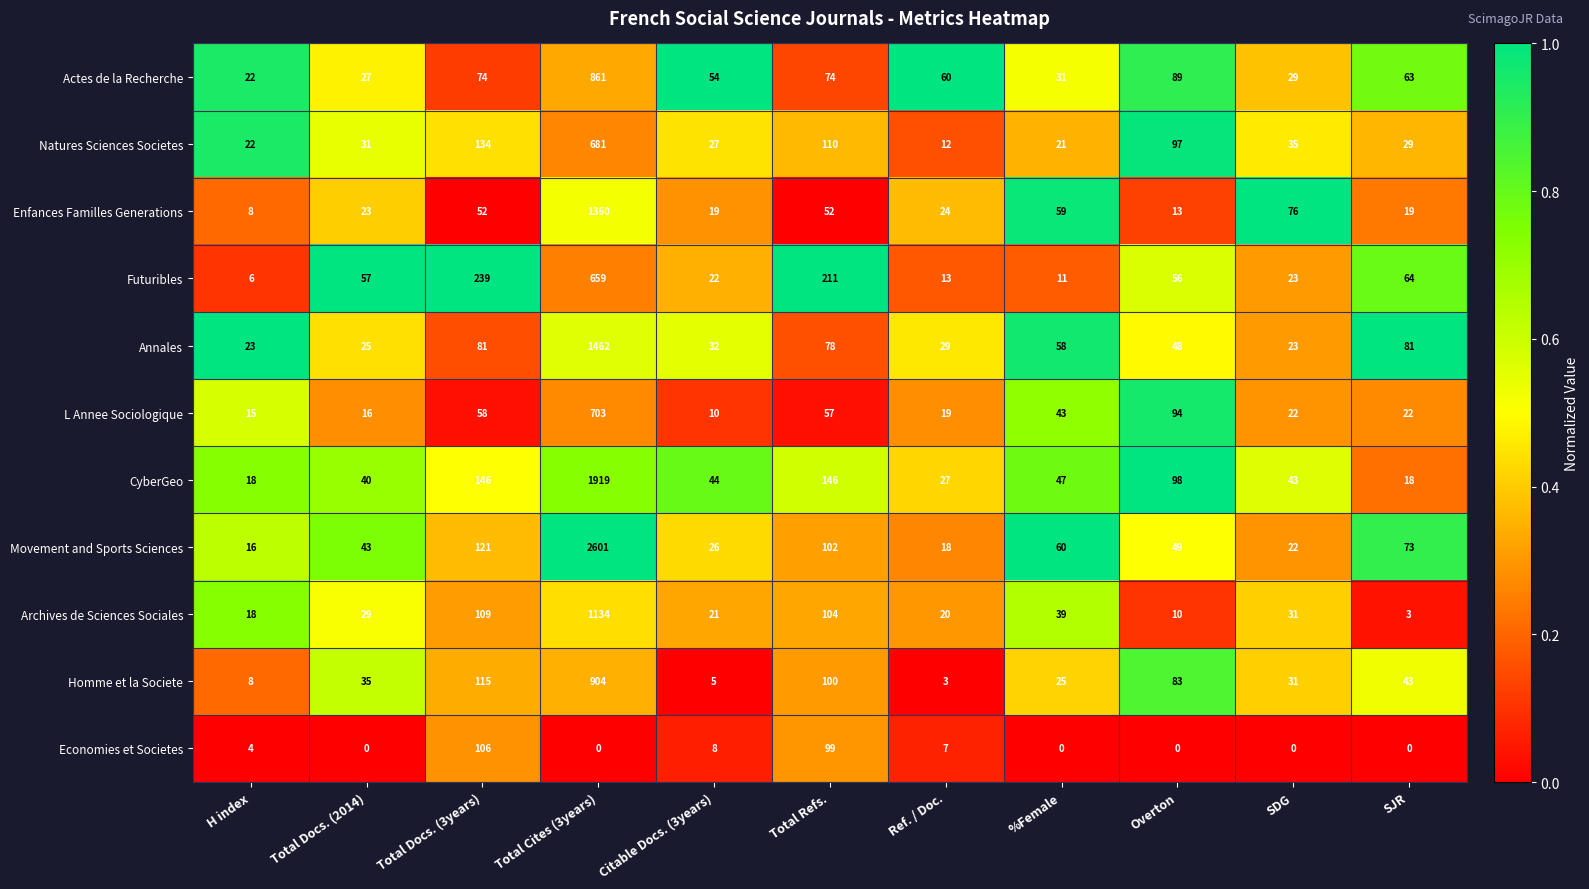

Is it true that Futuribles equals 239 at Total Docs. (3years)?

True